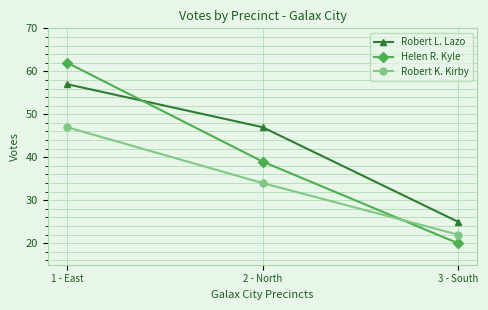

What is the value of the Robert K. Kirby point at the 3rd from the left?

22